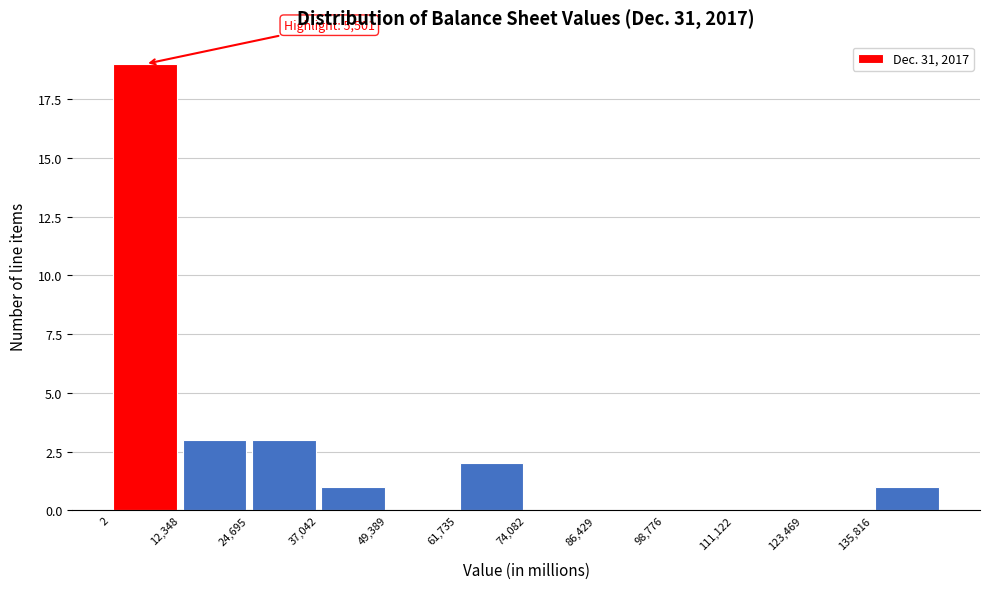

Which range on the x-axis has the tallest bar?

0 to 12000